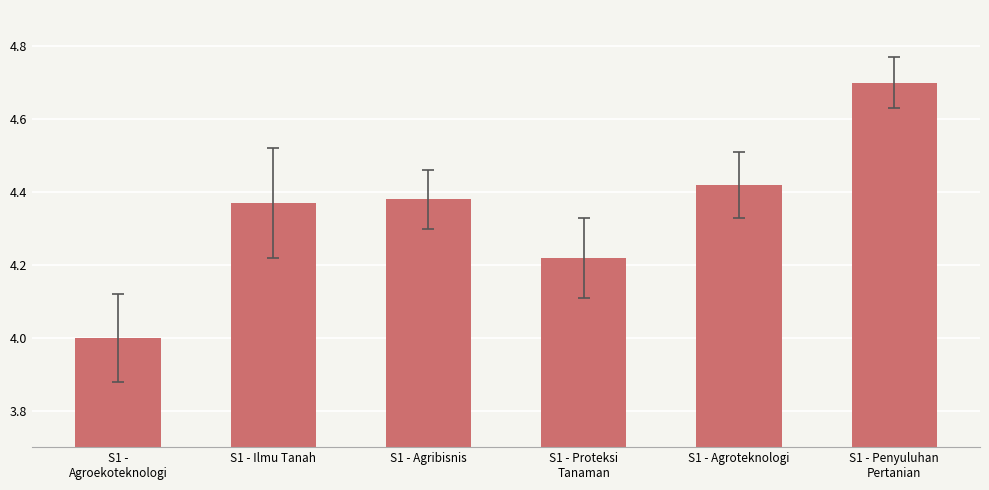

Approximately how many times larger is the value at S1 - Ilmu Tanah compared to S1 - Agribisnis?

1.0